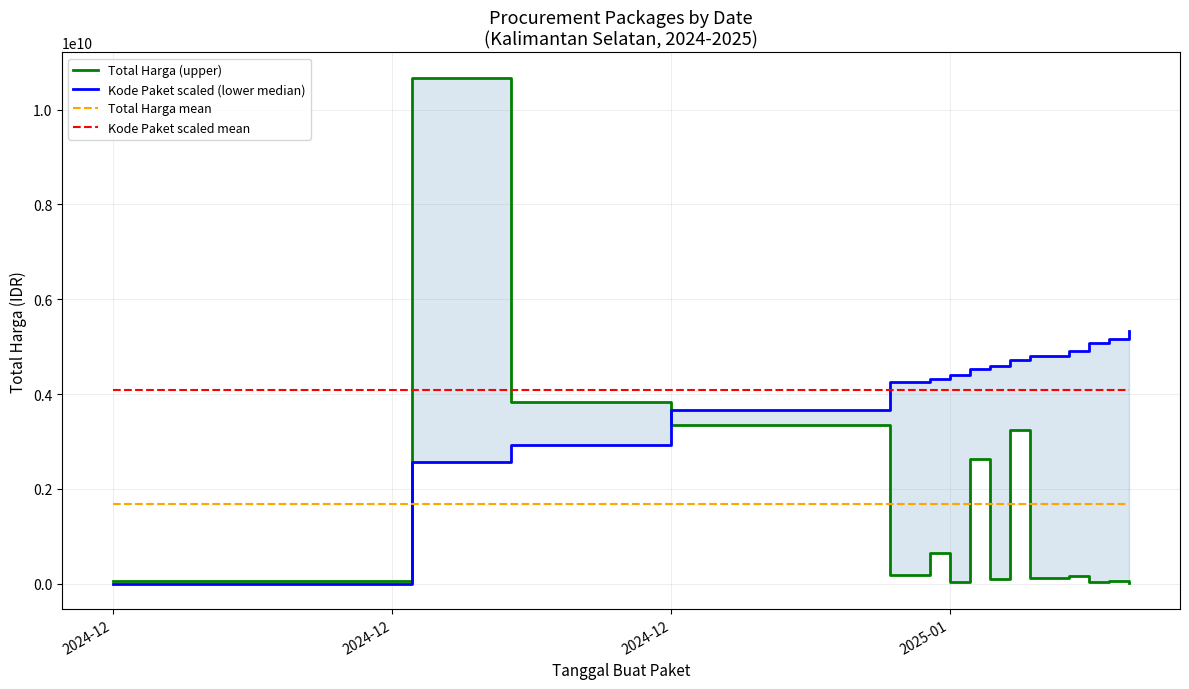

List the series in order of their peak value, lowest first.

Total Harga mean, Kode Paket scaled mean, Kode Paket scaled (lower median), Total Harga (upper)